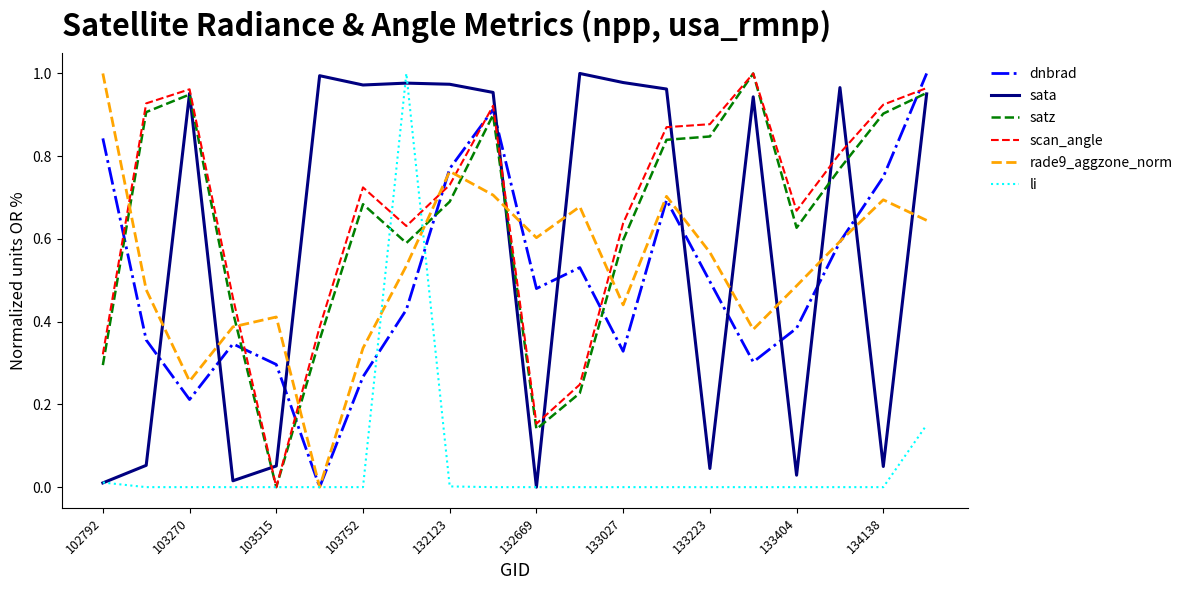

How many lines are shown in the chart?

6